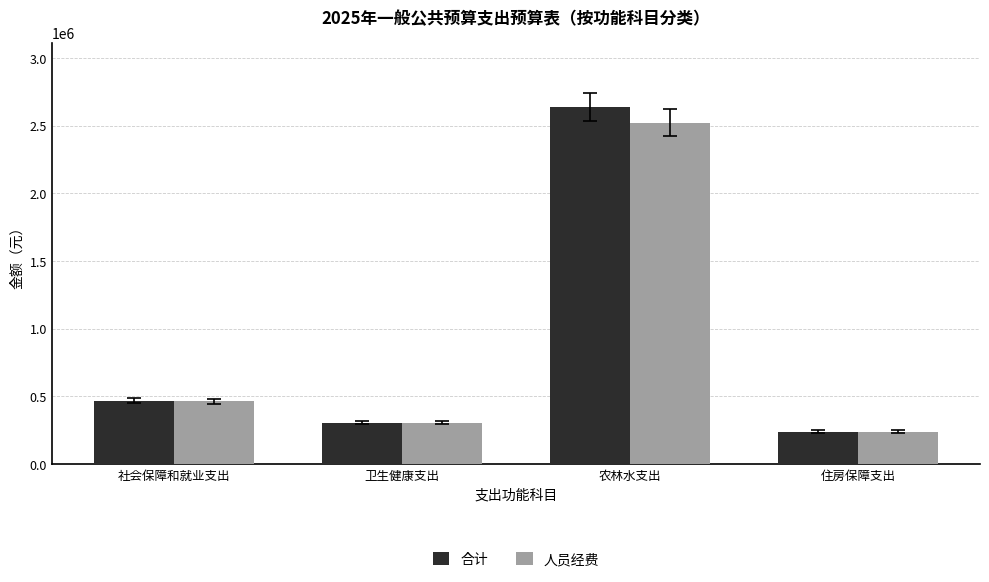

What is the value of the 合计 bar at the 2nd from the left?

305351.2